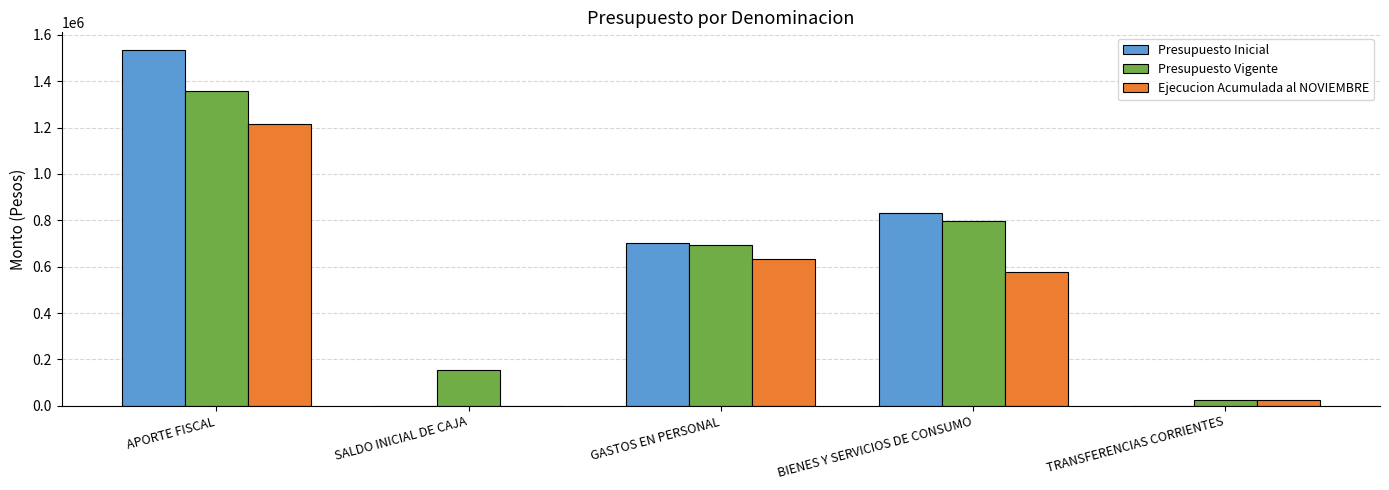

Reading right to left, list all the values displayed in this chart.

Presupuesto Inicial: TRANSFERENCIAS CORRIENTES=0	BIENES Y SERVICIOS DE CONSUMO=831418	GASTOS EN PERSONAL=702853	SALDO INICIAL DE CAJA=0	APORTE FISCAL=1534271
Presupuesto Vigente: TRANSFERENCIAS CORRIENTES=24500	BIENES Y SERVICIOS DE CONSUMO=795624	GASTOS EN PERSONAL=692084	SALDO INICIAL DE CAJA=153564	APORTE FISCAL=1358644
Ejecucion Acumulada al NOVIEMBRE: TRANSFERENCIAS CORRIENTES=23405	BIENES Y SERVICIOS DE CONSUMO=575362	GASTOS EN PERSONAL=631941	SALDO INICIAL DE CAJA=0	APORTE FISCAL=1217534